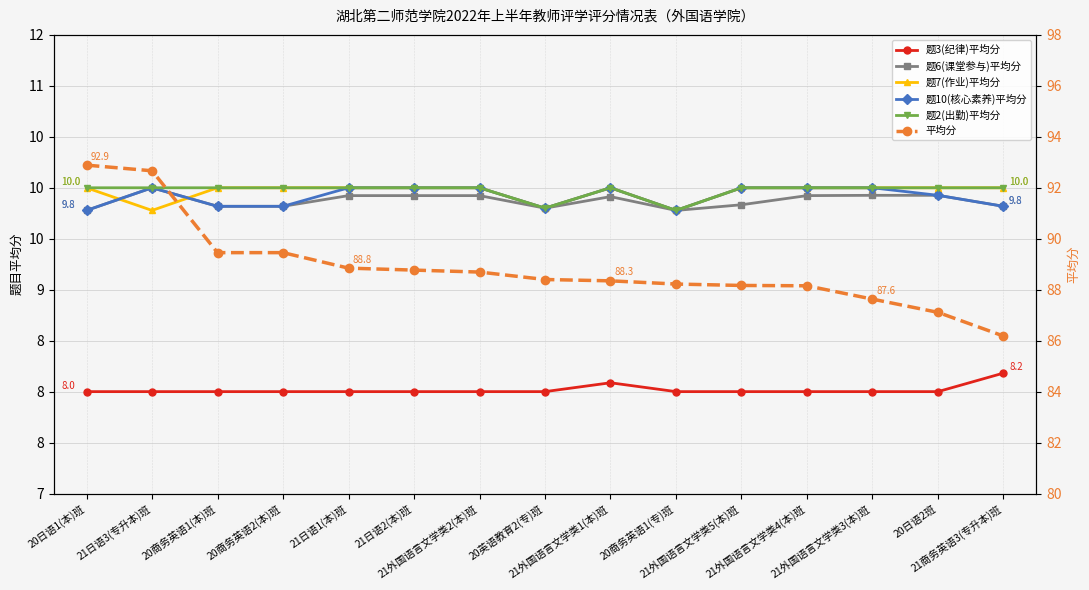

What are all the series names shown in the legend?

题3(纪律)平均分, 题6(课堂参与)平均分, 题7(作业)平均分, 题10(核心素养)平均分, 题2(出勤)平均分, 平均分